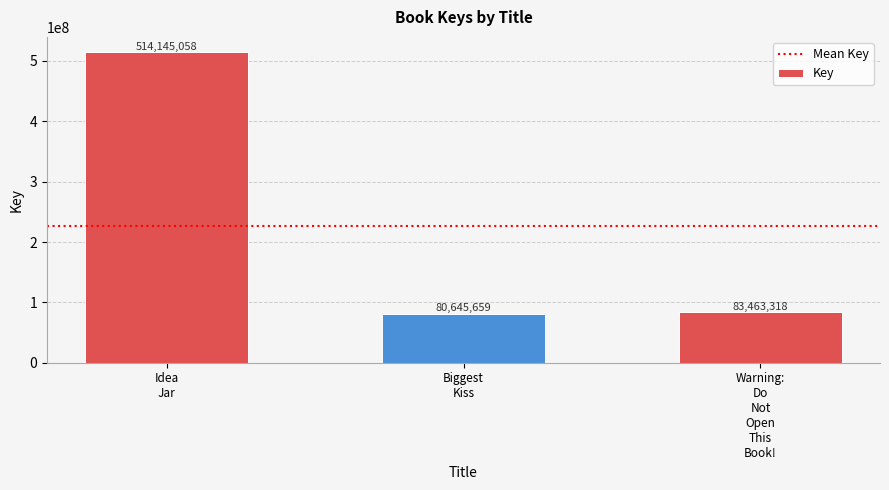

Count the number of categories in the chart.

3